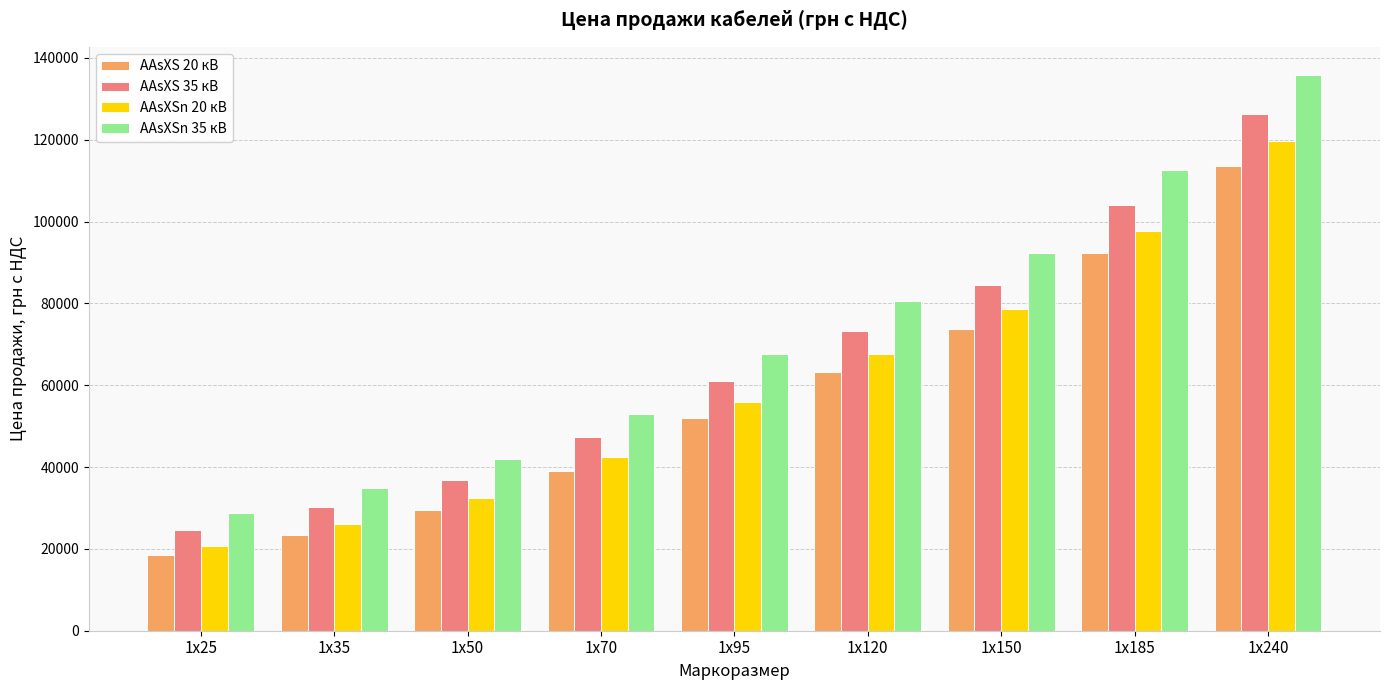

What is the difference between the AAsXSn 20 кВ values at 1х240 and 1х95?

63669.9